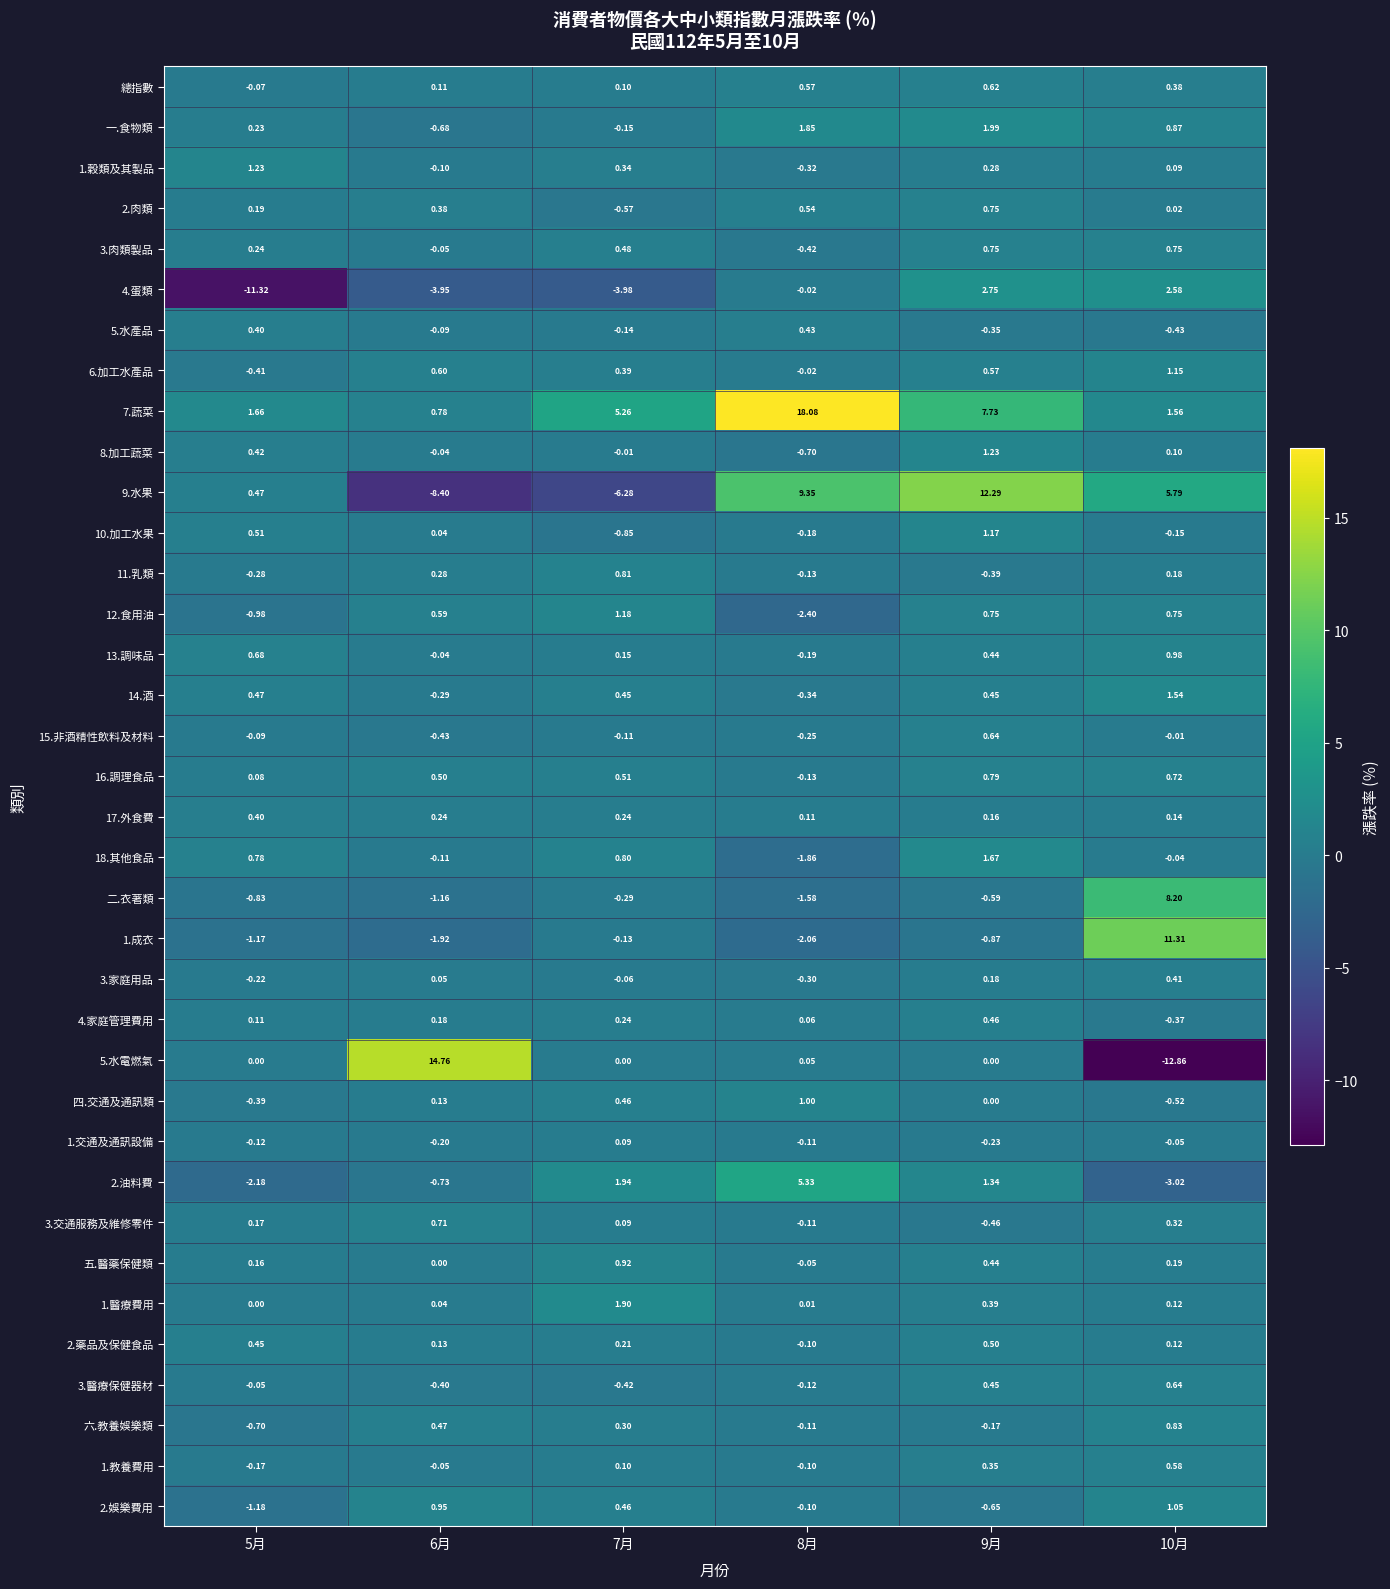

Is the value of 4.蛋類 at 7月 greater than the value of 15.非酒精性飲料及材料 at 8月?

No